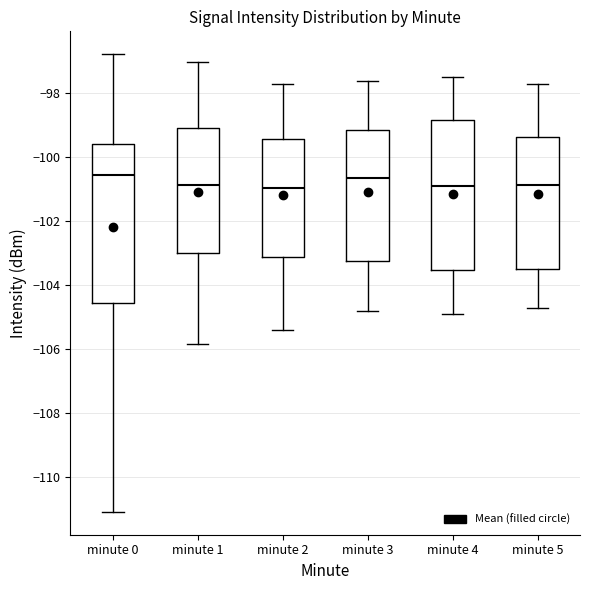

Comparing the boxes themselves (not the whiskers), which one is the tallest?

minute 0